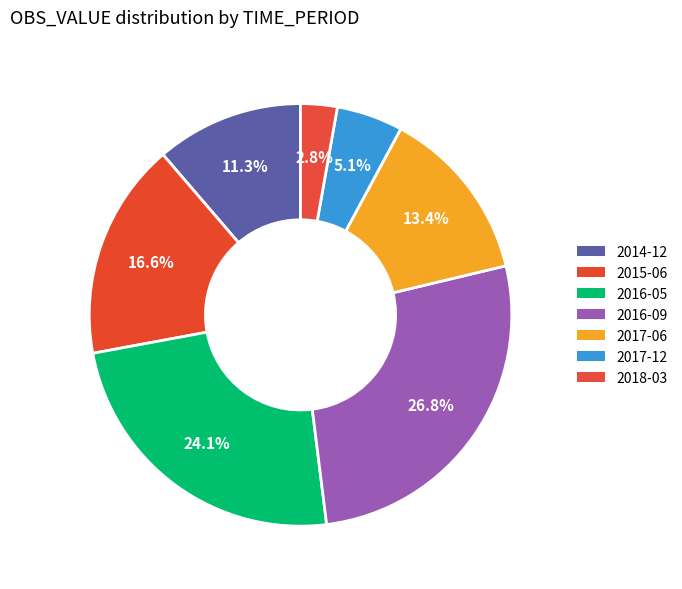

The 2017-06 slice represents 13% of the pie. True or false?

True